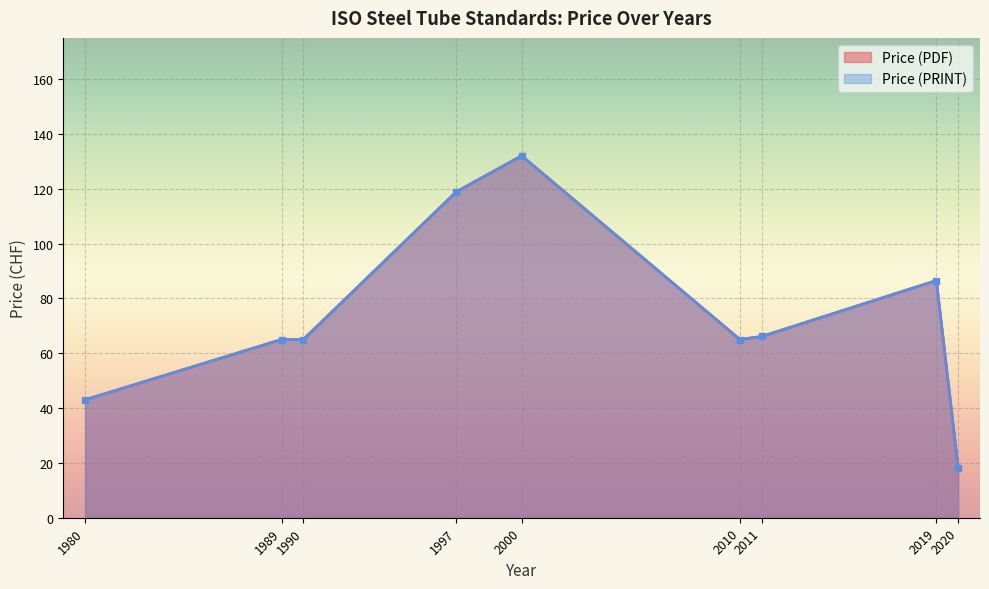

Count the number of data series in this chart.

2